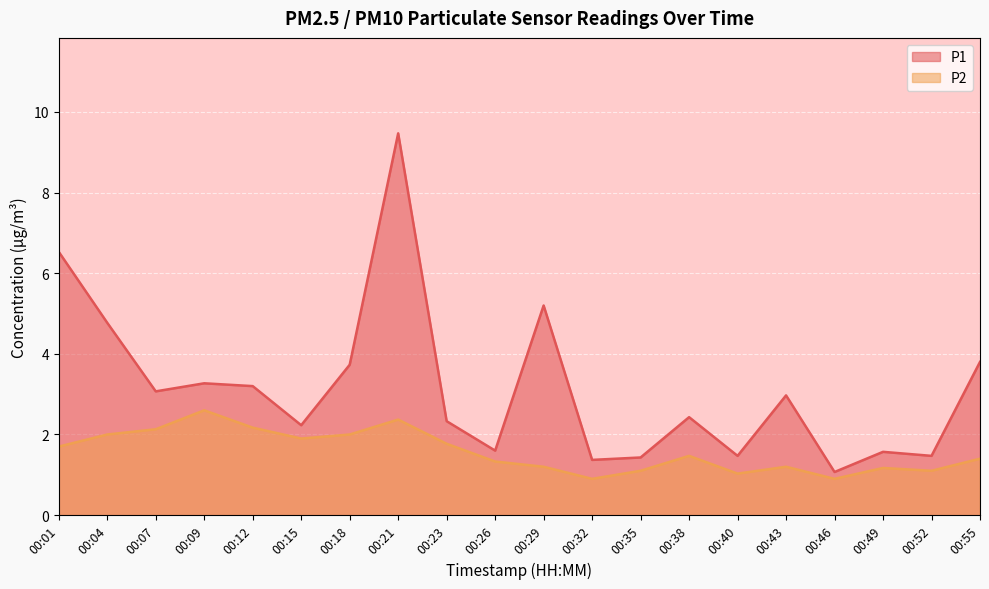

What is the difference between the highest and lowest values at 00:35?

0.3